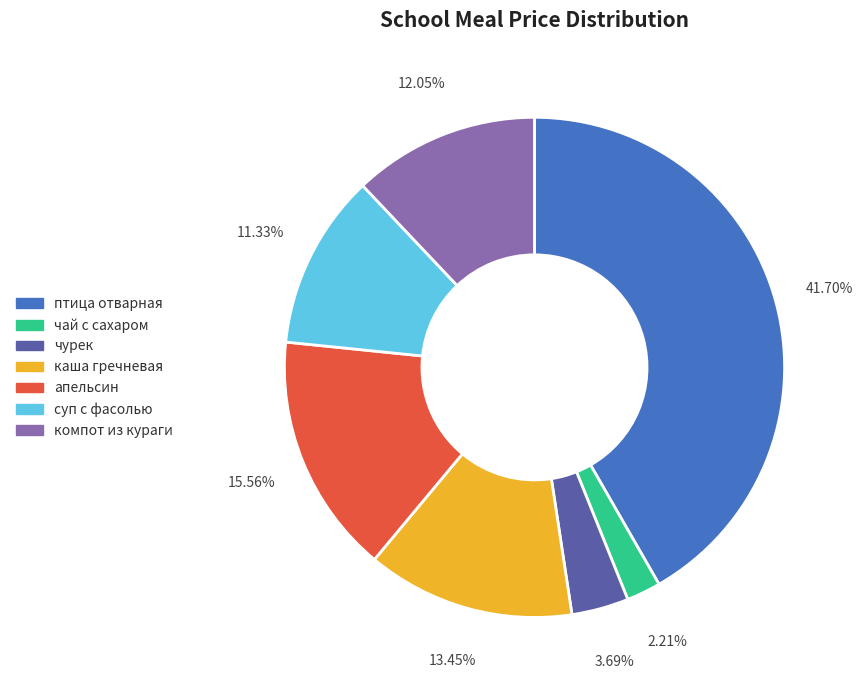

Do каша гречневая and чурек together represent more than half of the pie?

No